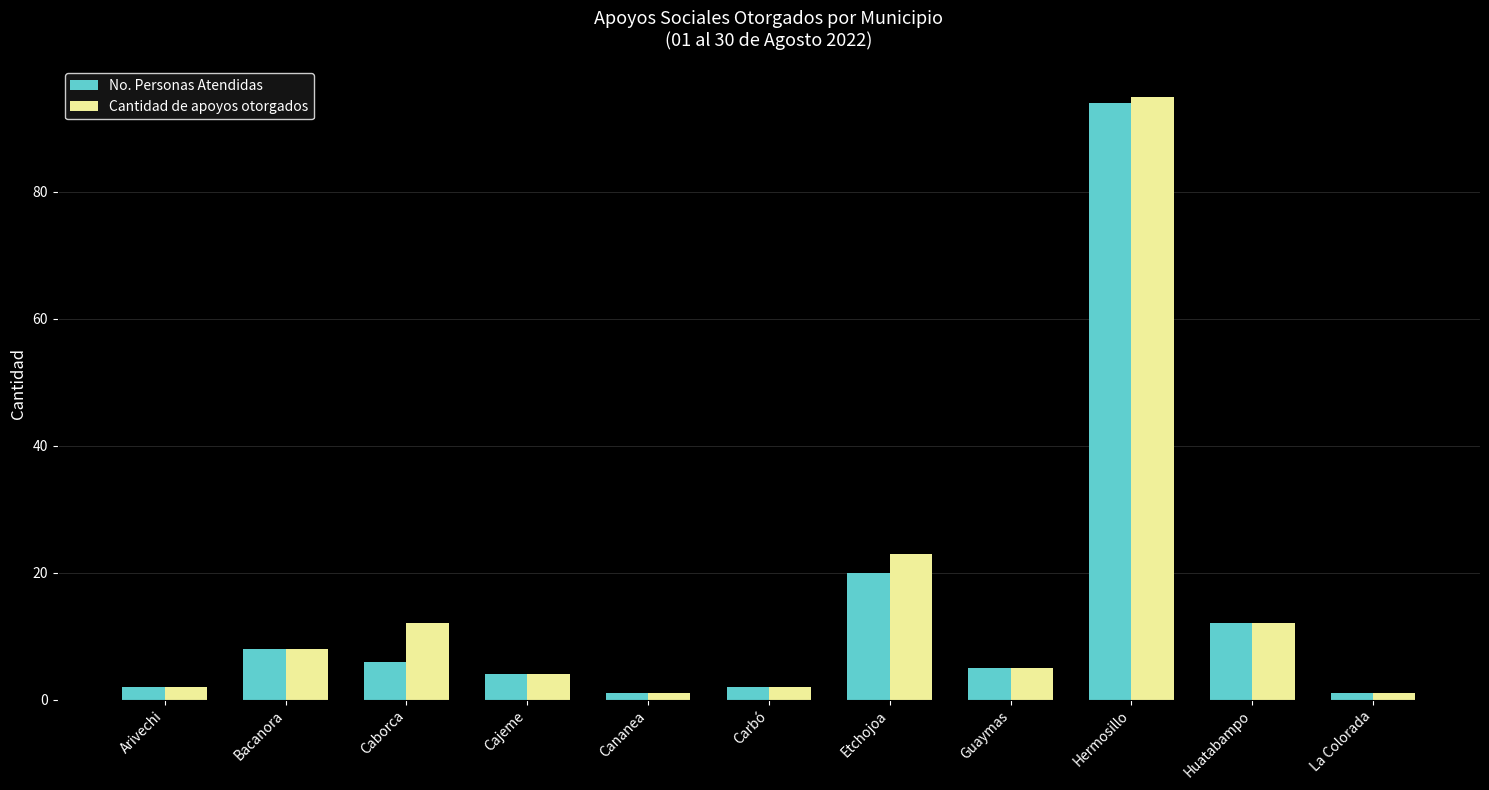

What position from the right is Huatabampo?

2